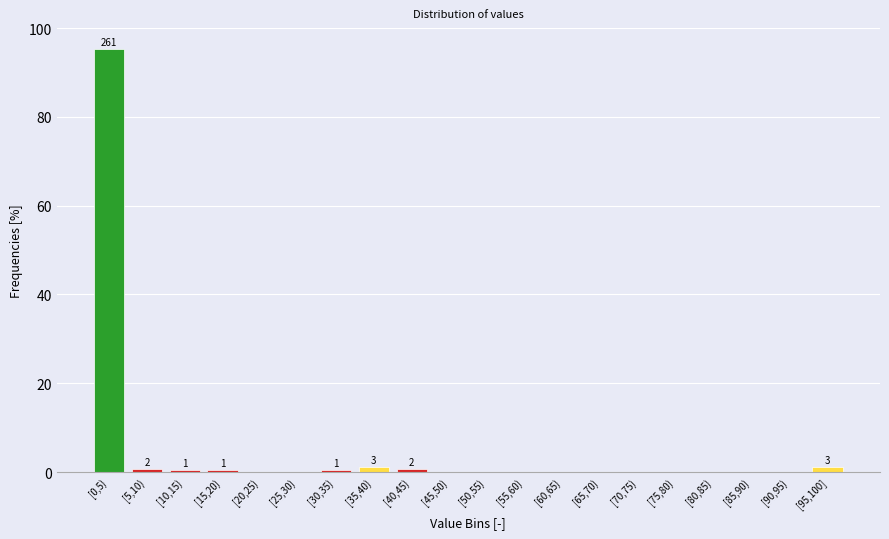

Which category has the highest value across all series?

[0,5)